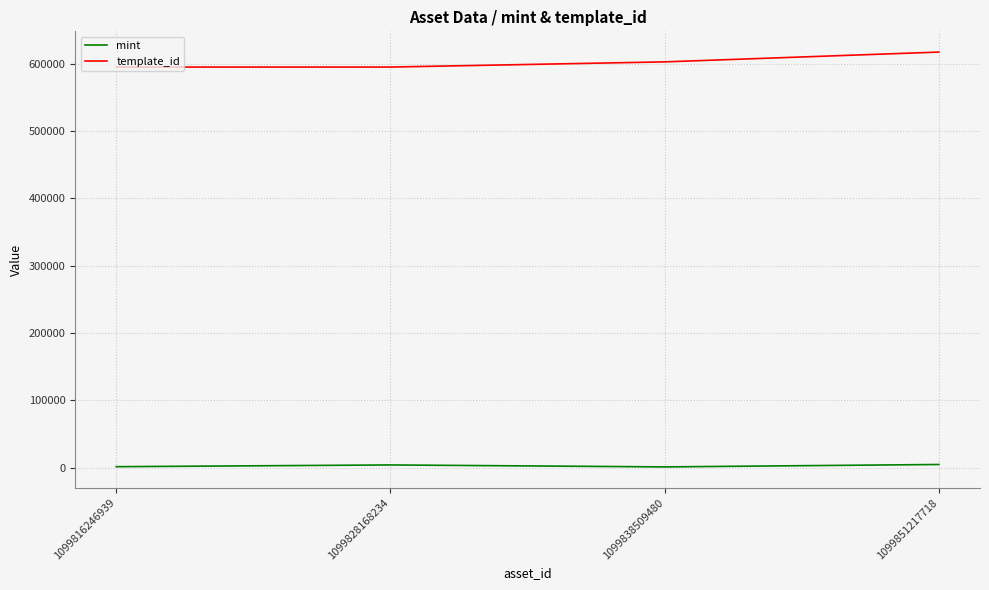

True or false: mint and template_id intersect in this chart.

False